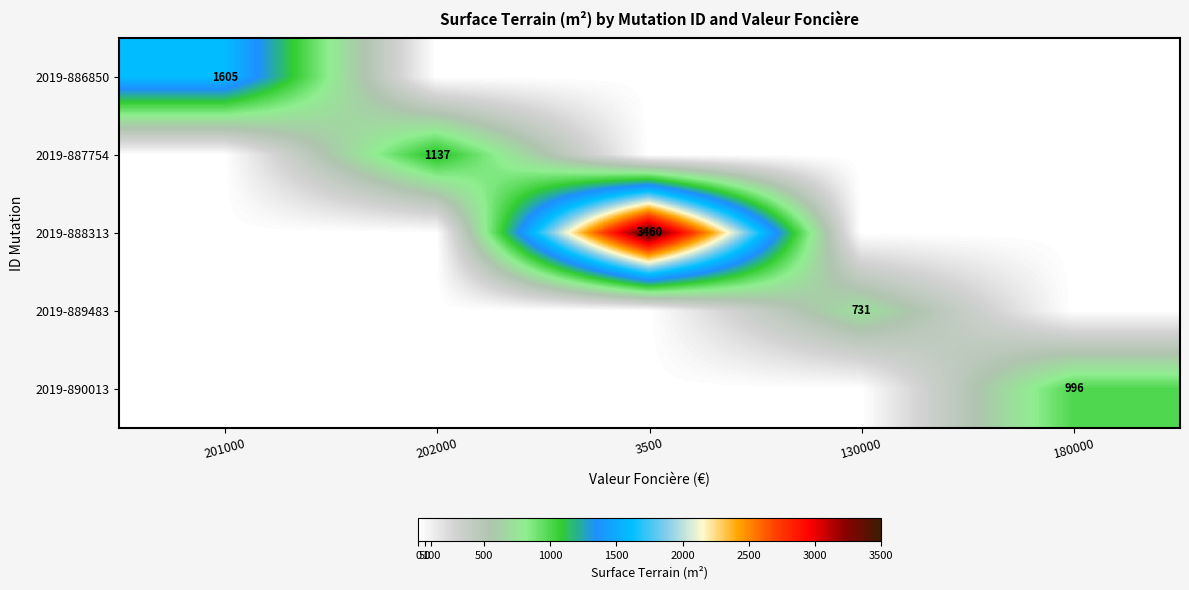

What is the difference between the highest and lowest values at 3500?

3460